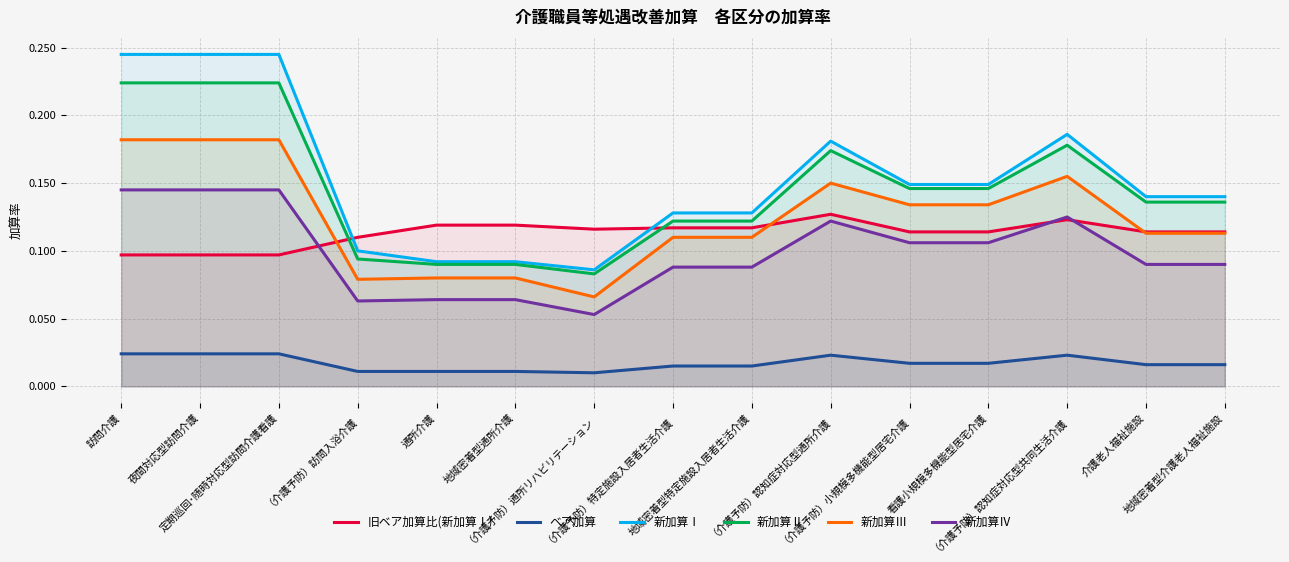

What is the label of the 7th point from the right?

地域密着型特定施設入居者生活介護